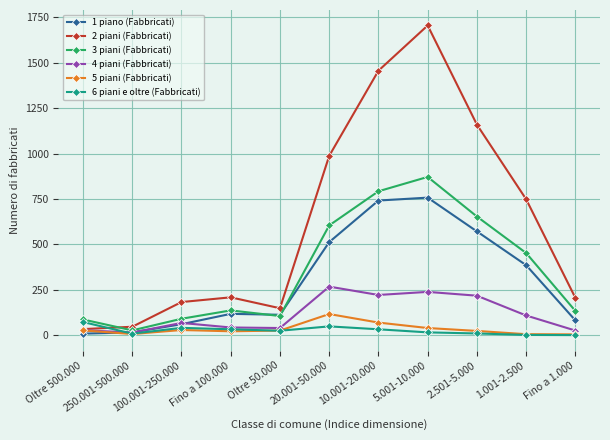

True or false: 2 piani (Fabbricati) and 3 piani (Fabbricati) intersect in this chart.

True